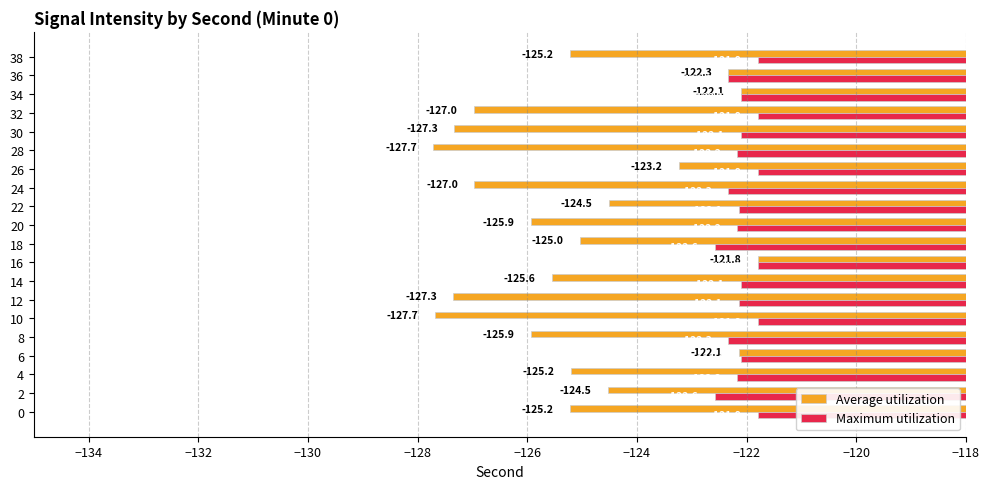

Which series has the widest spread of values?

Average utilization